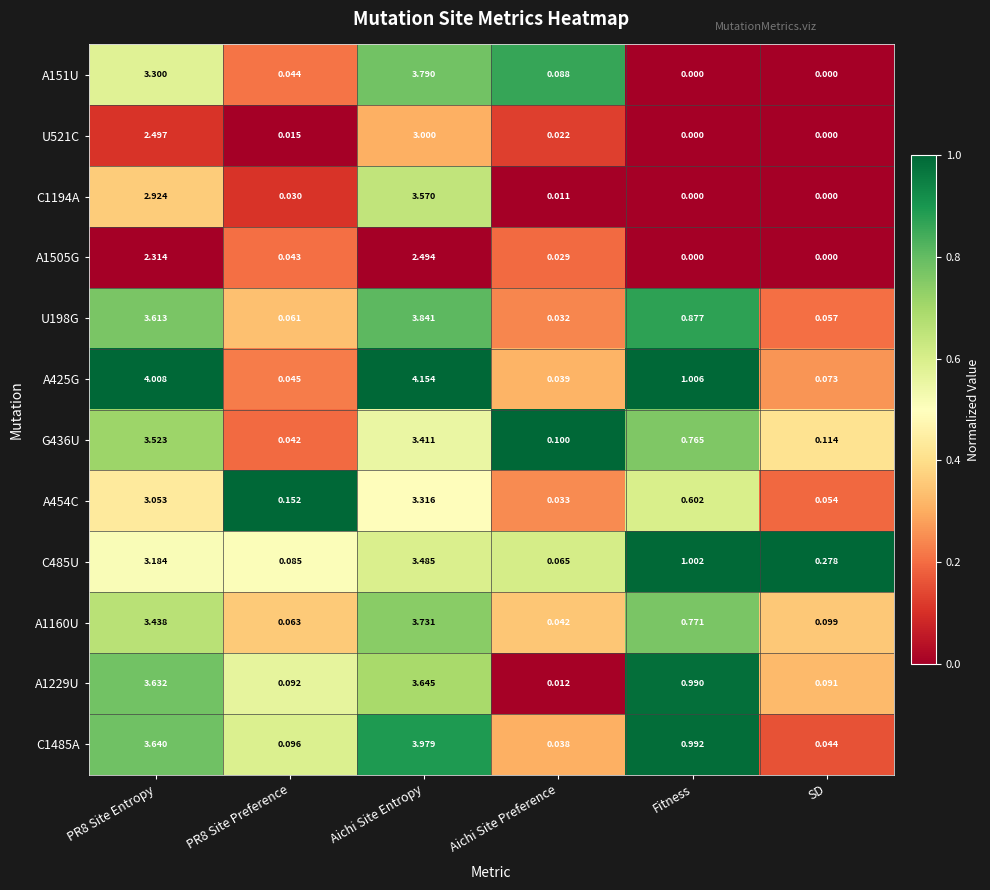

Which category has the highest value across all series?

Aichi Site Entropy